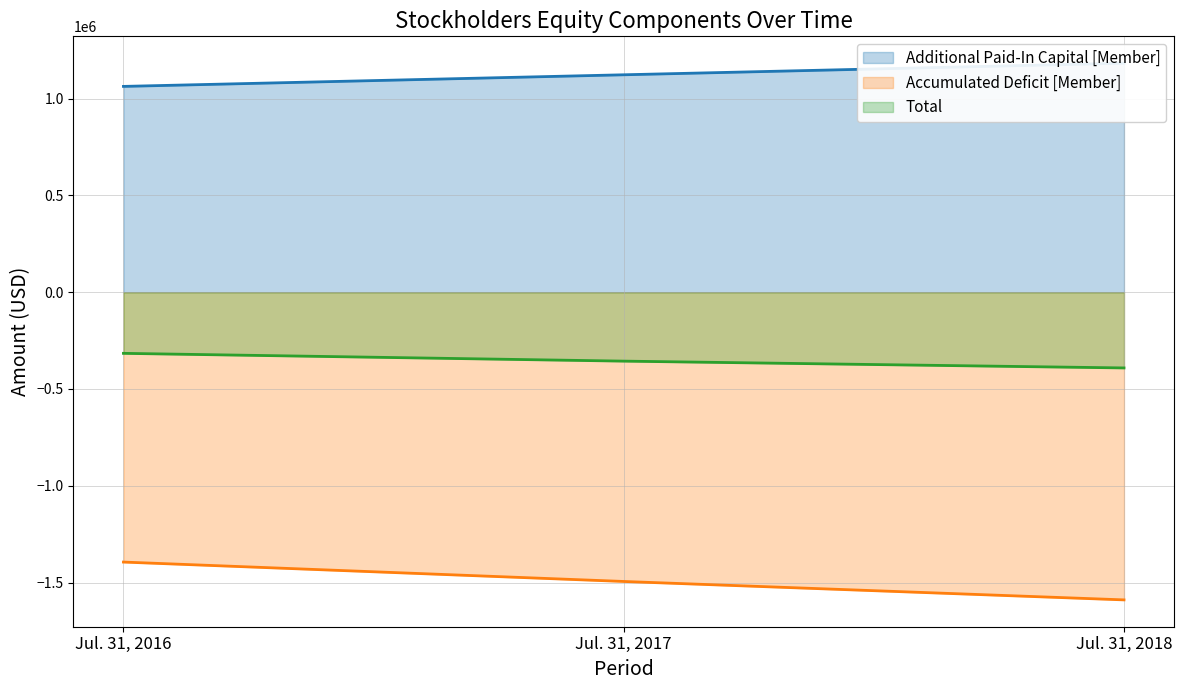

Read the Additional Paid-In Capital [Member] value at Jul. 31, 2018, to the nearest 10.

1183130